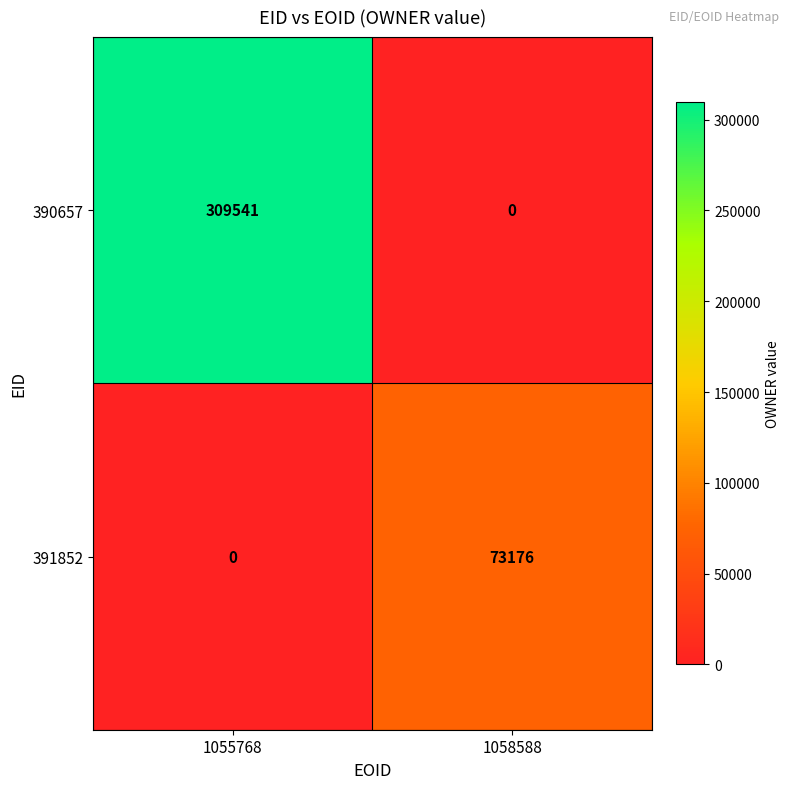

What is the difference between the maximum and minimum values in the 390657 series?

309541